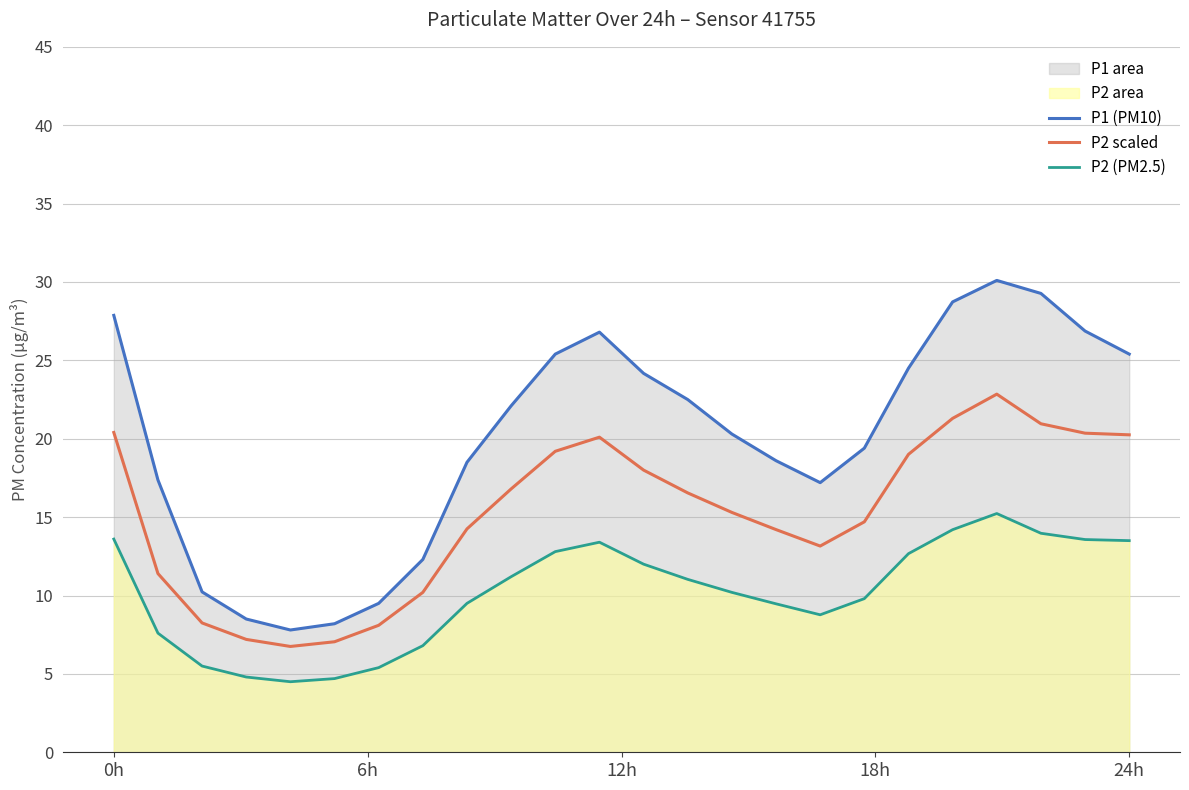

Rank the series by their average value, from lowest to highest.

P2 (PM2.5), P2 scaled, P1 (PM10)